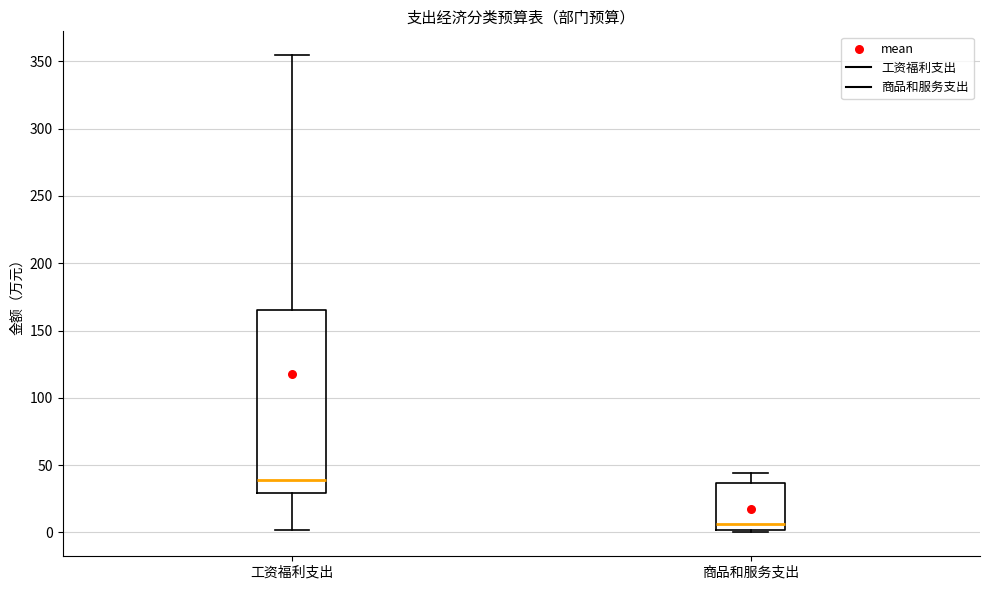

Which box has the lowest median line?

商品和服务支出